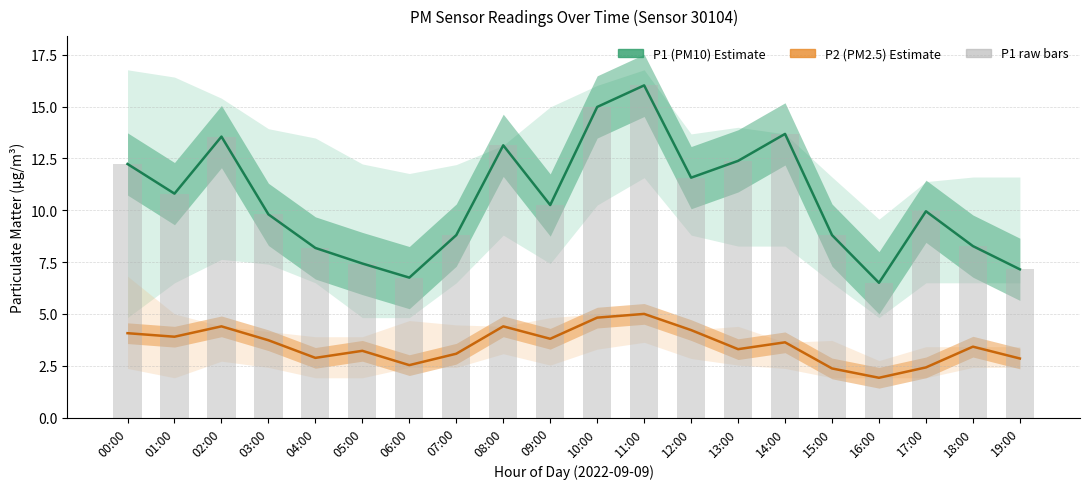

How many data points in P1 bar are less than 10?

10